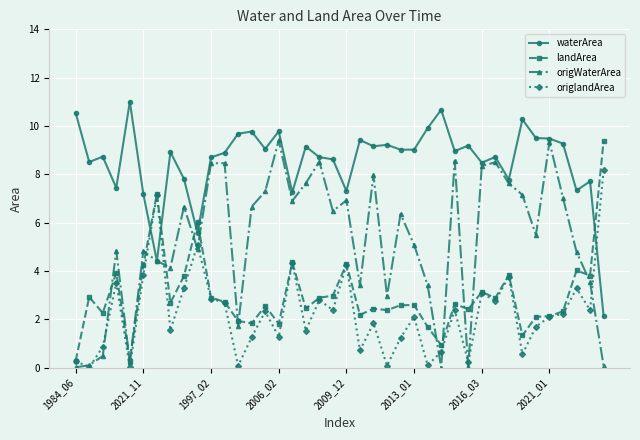

What is the average value of the landArea series?

3.0